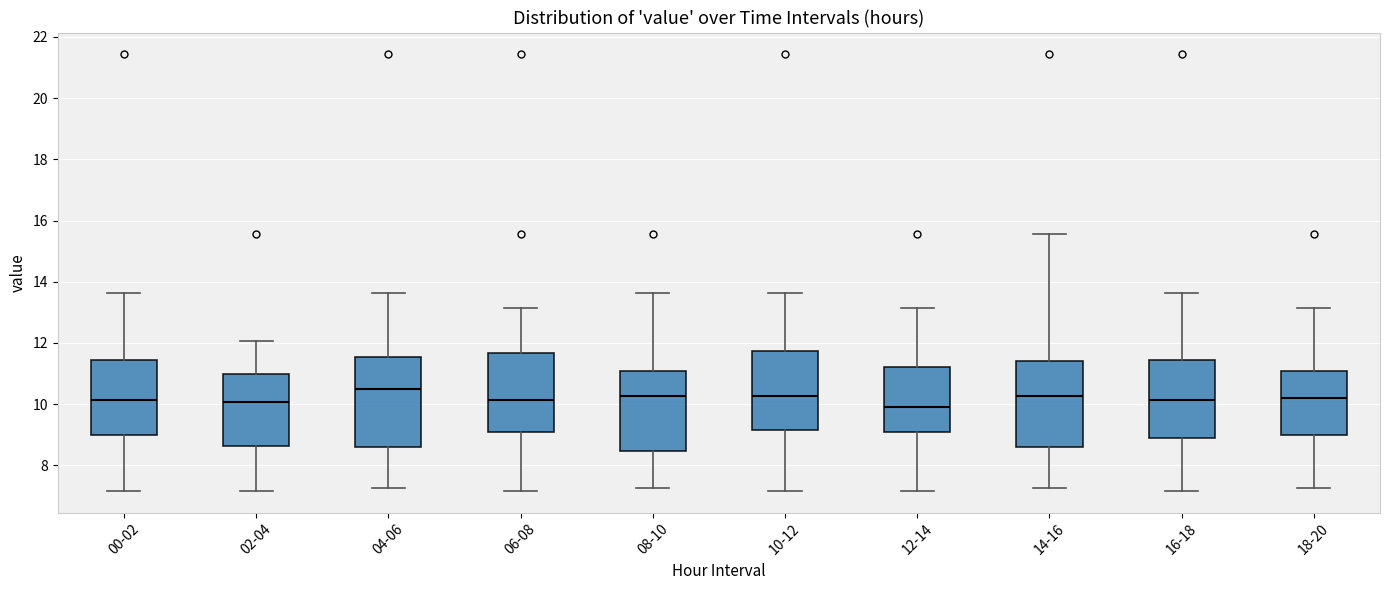

Reading left to right, transcribe this box plot: for each box, give where its median line is, the range the box spans, and where its two whiskers end, as read against the y-axis. The values are not printed on the chart, so give them approximately, as read against the axis.

00-02: median 10.2, box 9.0 to 11.4, whiskers 7.2 to 13.6
02-04: median 10.0, box 8.6 to 11.0, whiskers 7.2 to 12.0
04-06: median 10.6, box 8.6 to 11.6, whiskers 7.2 to 13.6
06-08: median 10.2, box 9.0 to 11.6, whiskers 7.2 to 13.2
08-10: median 10.2, box 8.4 to 11.0, whiskers 7.2 to 13.6
10-12: median 10.2, box 9.2 to 11.8, whiskers 7.2 to 13.6
12-14: median 10.0, box 9.0 to 11.2, whiskers 7.2 to 13.2
14-16: median 10.2, box 8.6 to 11.4, whiskers 7.2 to 15.6
16-18: median 10.2, box 9.0 to 11.4, whiskers 7.2 to 13.6
18-20: median 10.2, box 9.0 to 11.0, whiskers 7.2 to 13.2